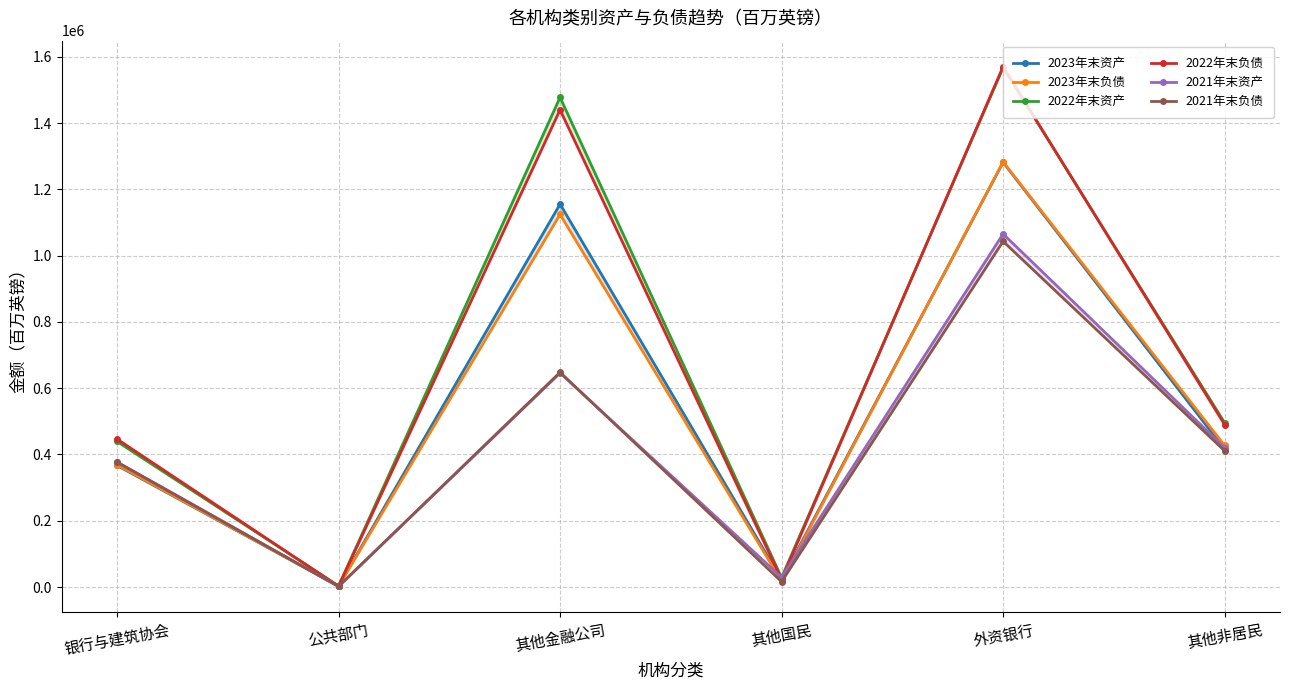

What is the label of the 1st point from the left?

银行与建筑协会